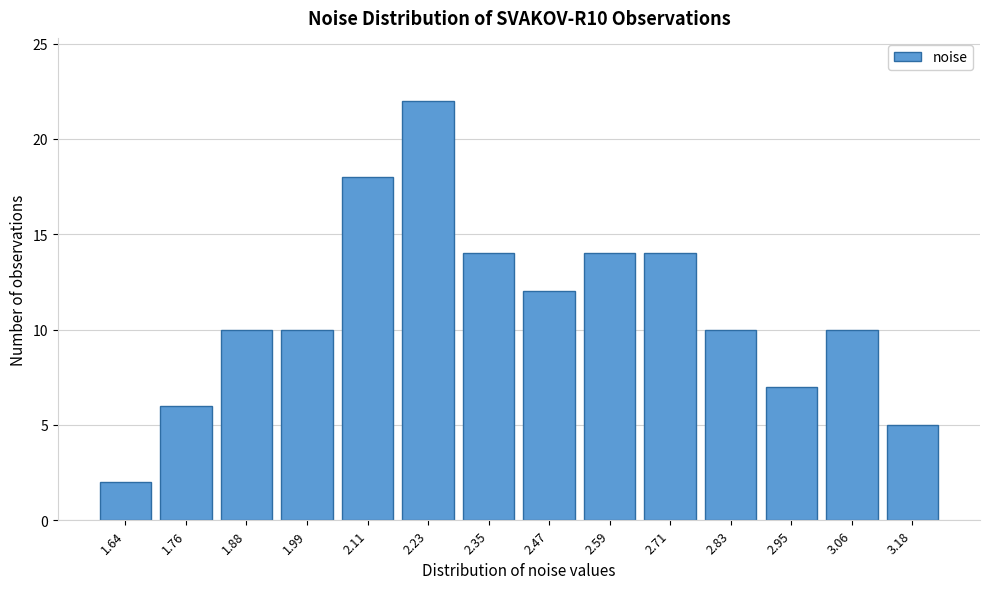

Reading left to right, list all the values displayed in this chart.

1.64=2	1.76=6	1.88=10	1.99=10	2.11=18	2.23=22	2.35=14	2.47=12	2.59=14	2.71=14	2.83=10	2.95=7	3.06=10	3.18=5